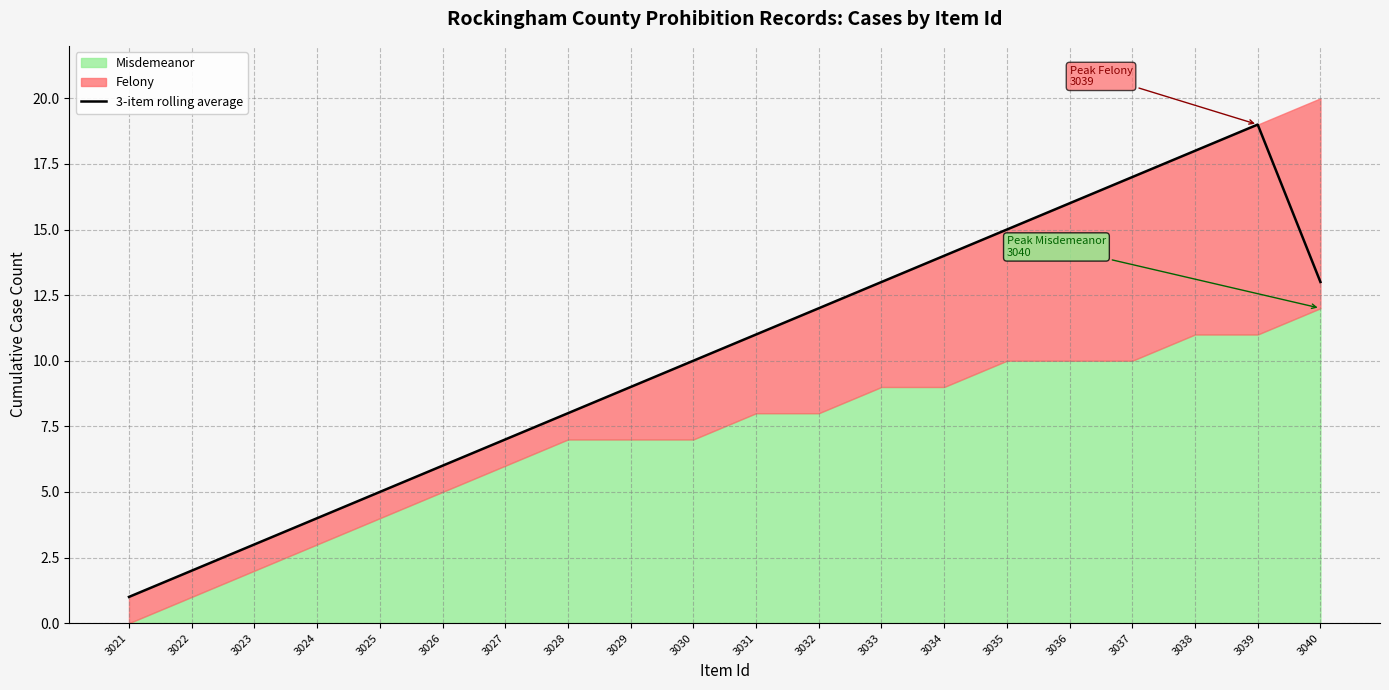

List the labels in order of value, smallest first.

3021, 3022, 3023, 3024, 3025, 3026, 3027, 3028, 3029, 3030, 3031, 3032, 3033, 3040, 3034, 3035, 3036, 3037, 3038, 3039